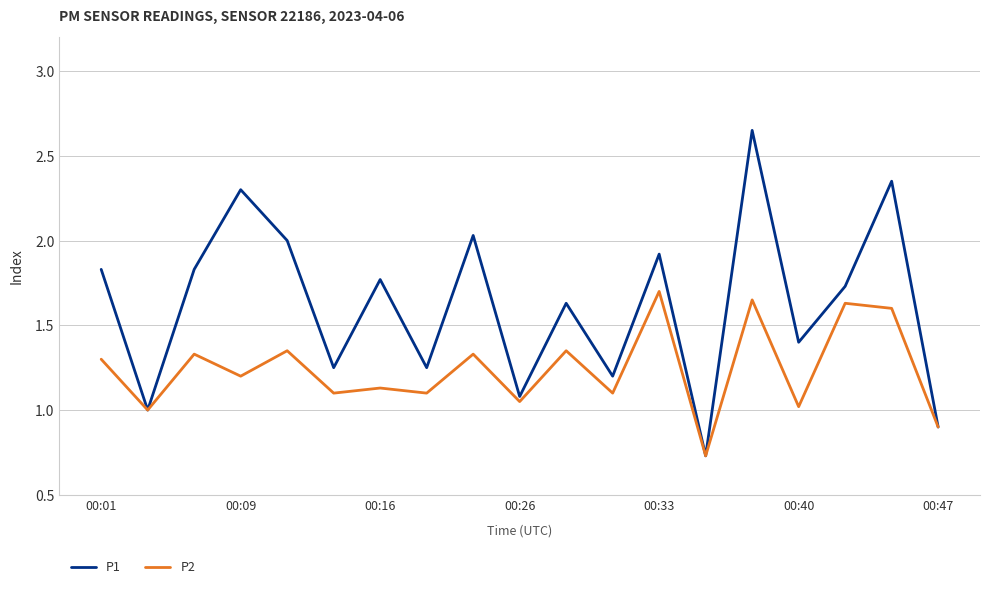

Which series has the largest total across all categories?

P1